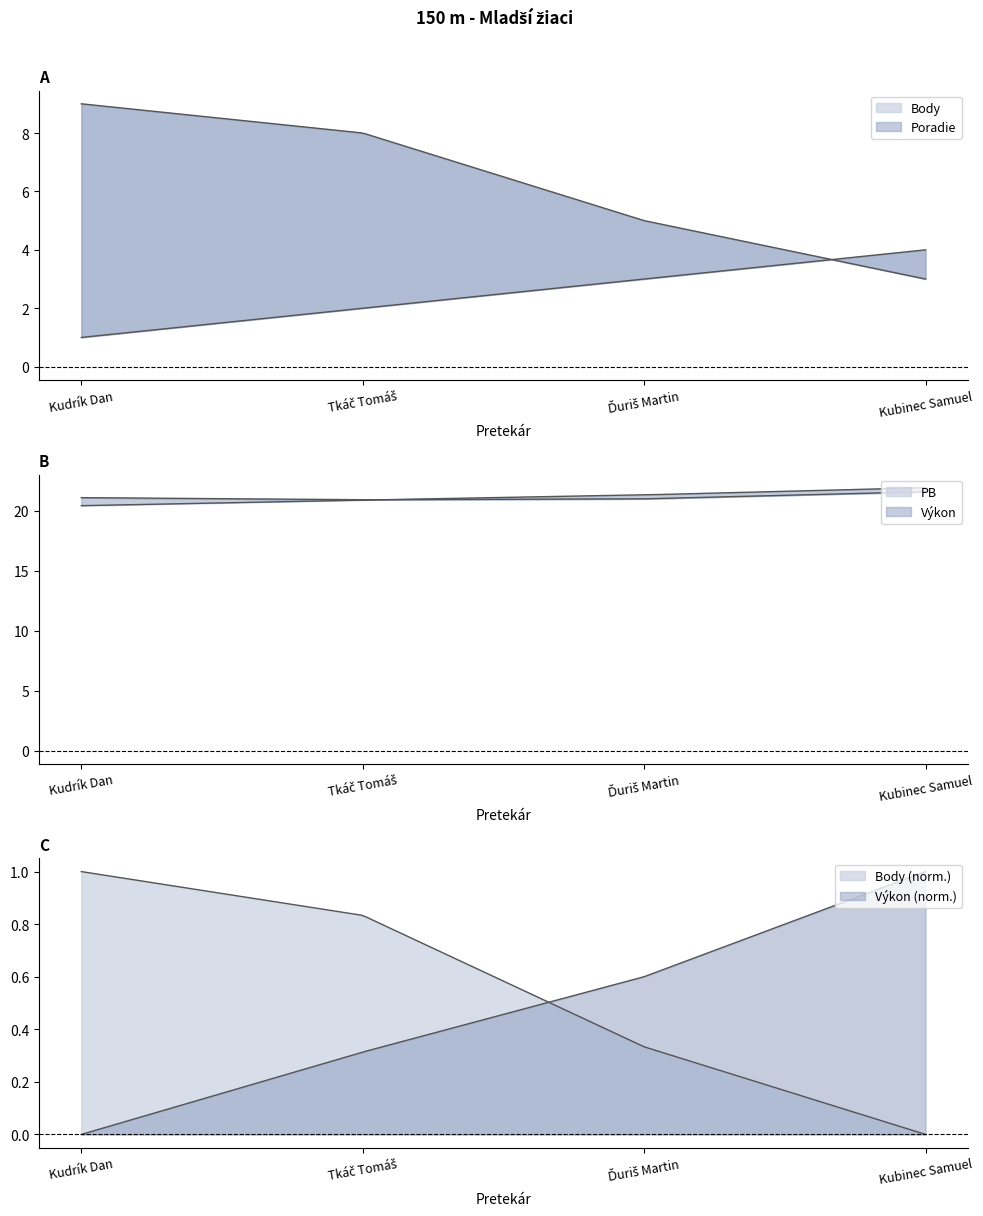

What is the label of the 4th point from the left?

Kubinec Samuel